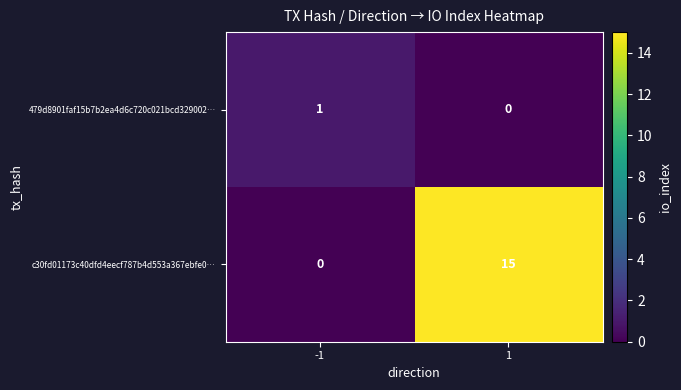

At how many categories does at least one series exceed 3?

1